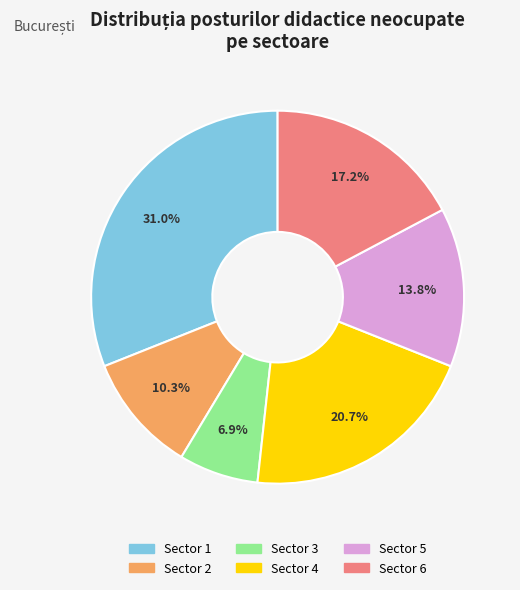

Which category has the biggest portion of the pie?

Sector 1